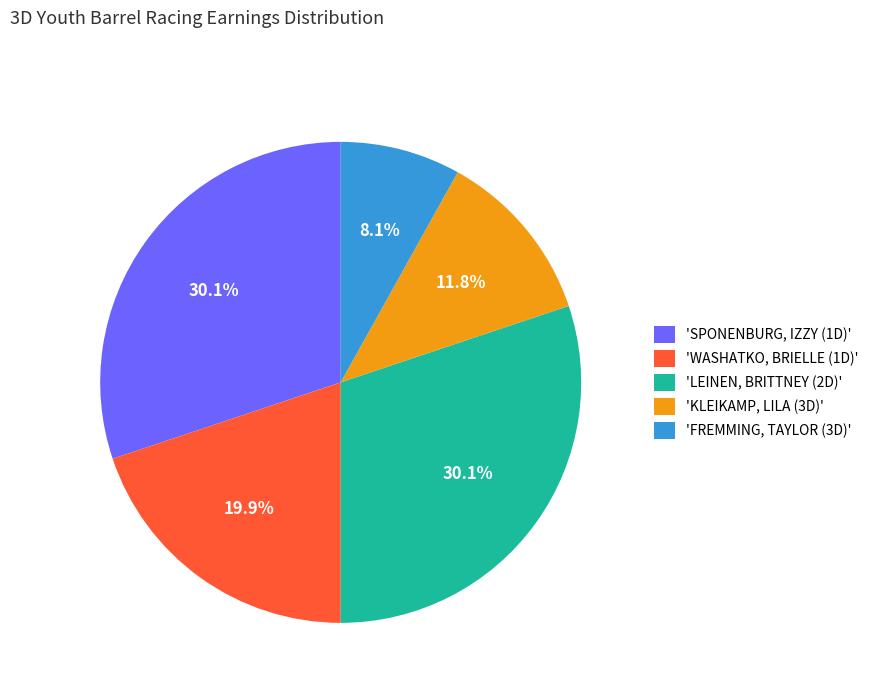

Count the number of slices in the pie.

5